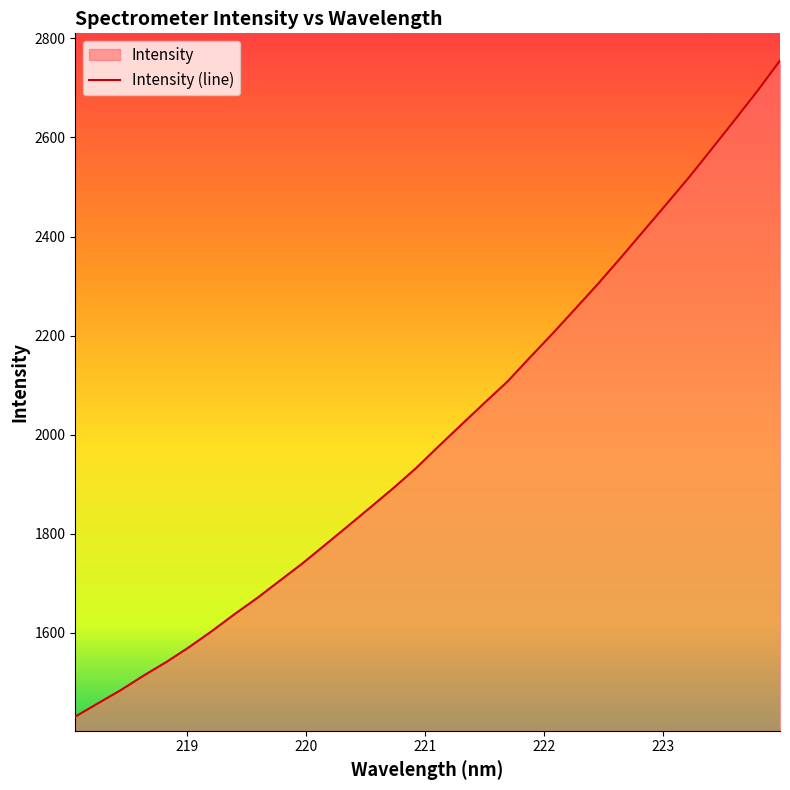

How many lines are shown in the chart?

1